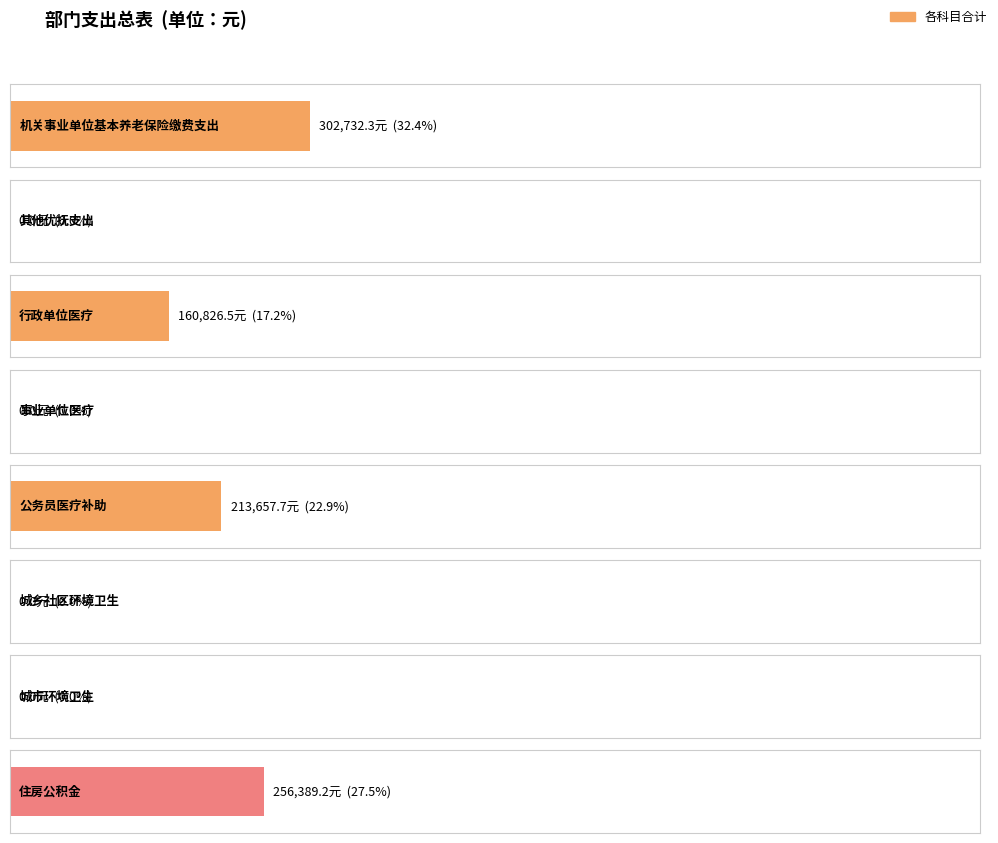

What position from the right is 机关事业单位基本养老保险缴费支出?

8